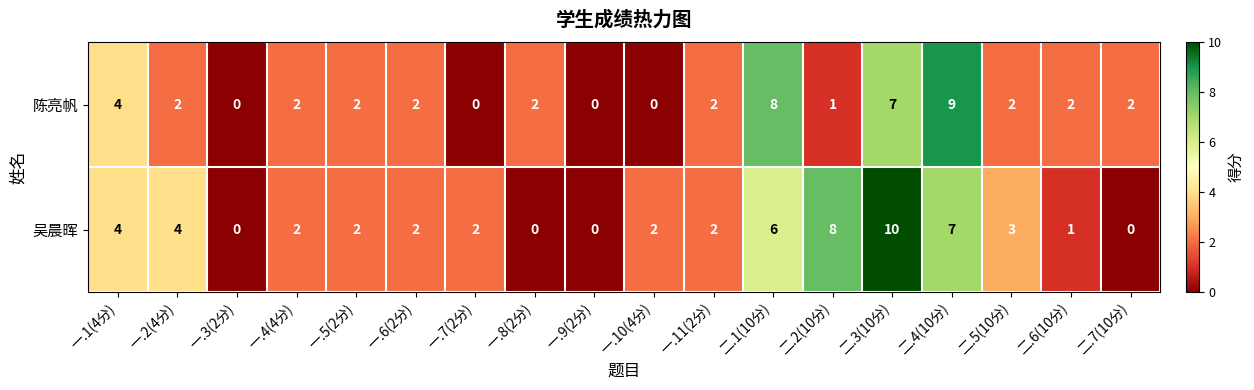

Count the number of categories in the chart.

18